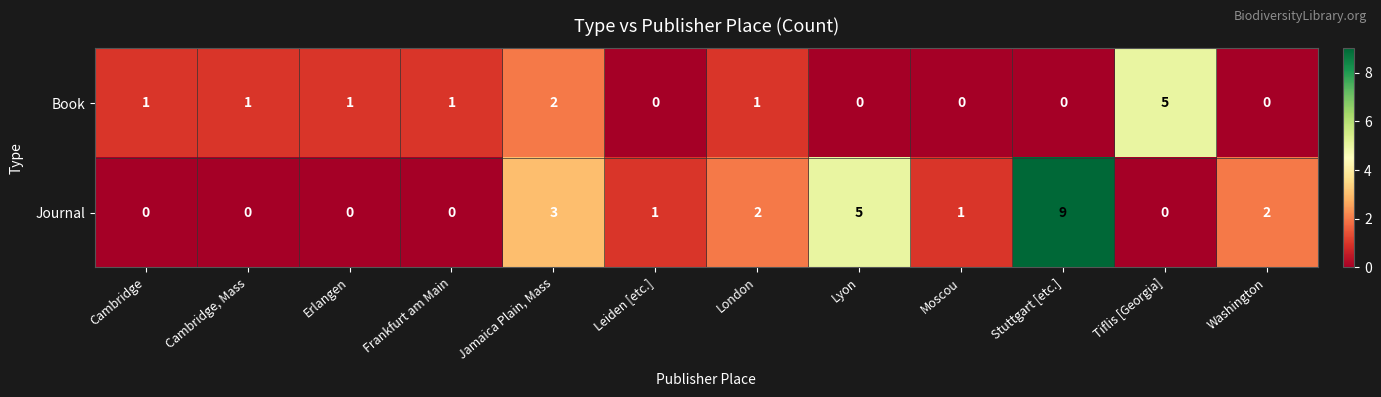

What is the difference between the maximum and minimum values in the Book series?

5